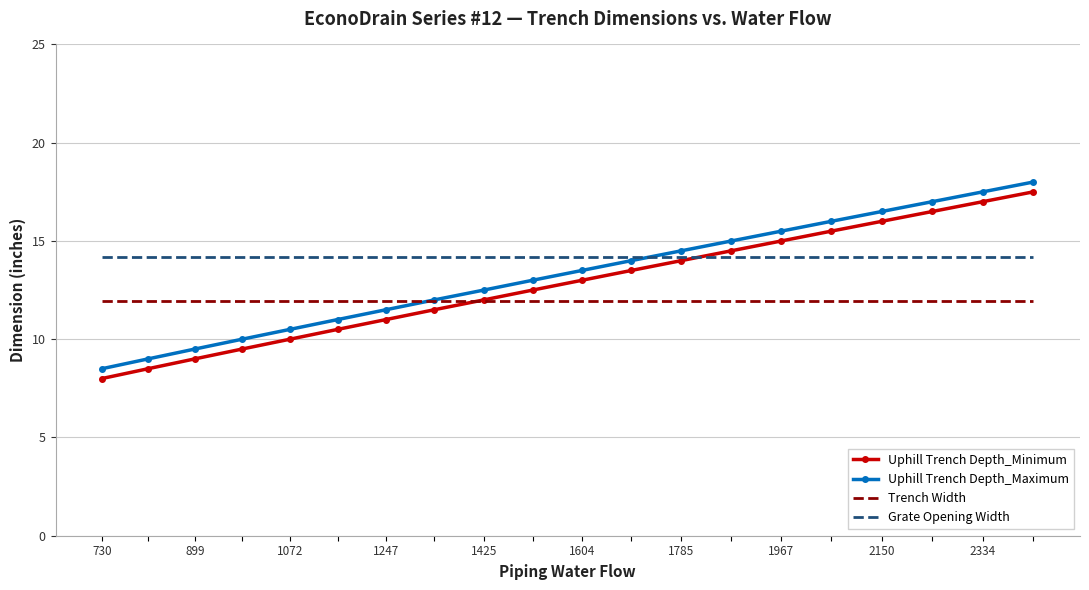

True or false: Grate Opening Width and Trench Width intersect in this chart.

False